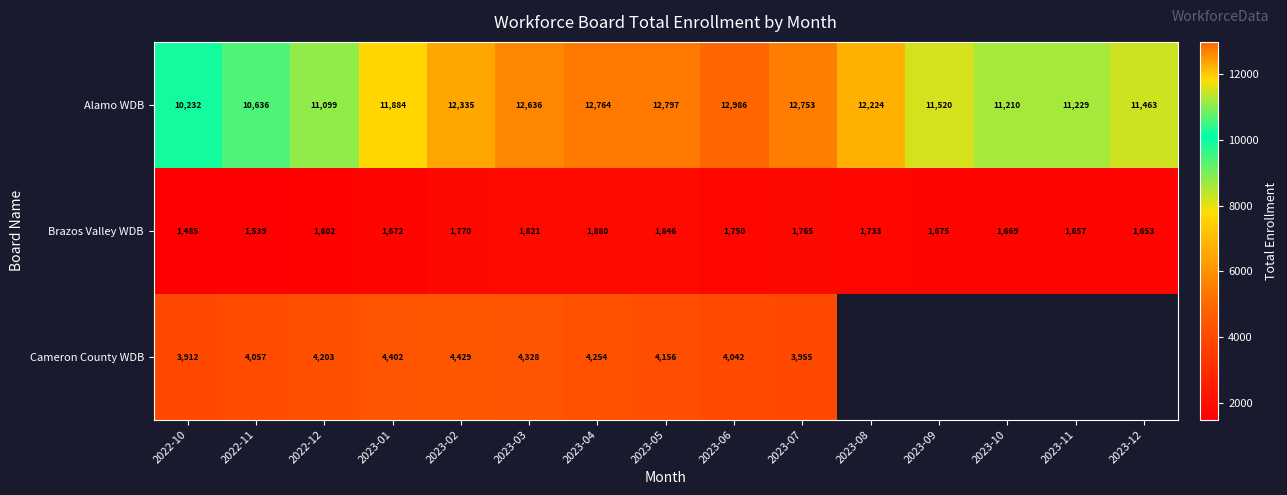

At which label does Brazos Valley WDB reach its minimum?

2022-10